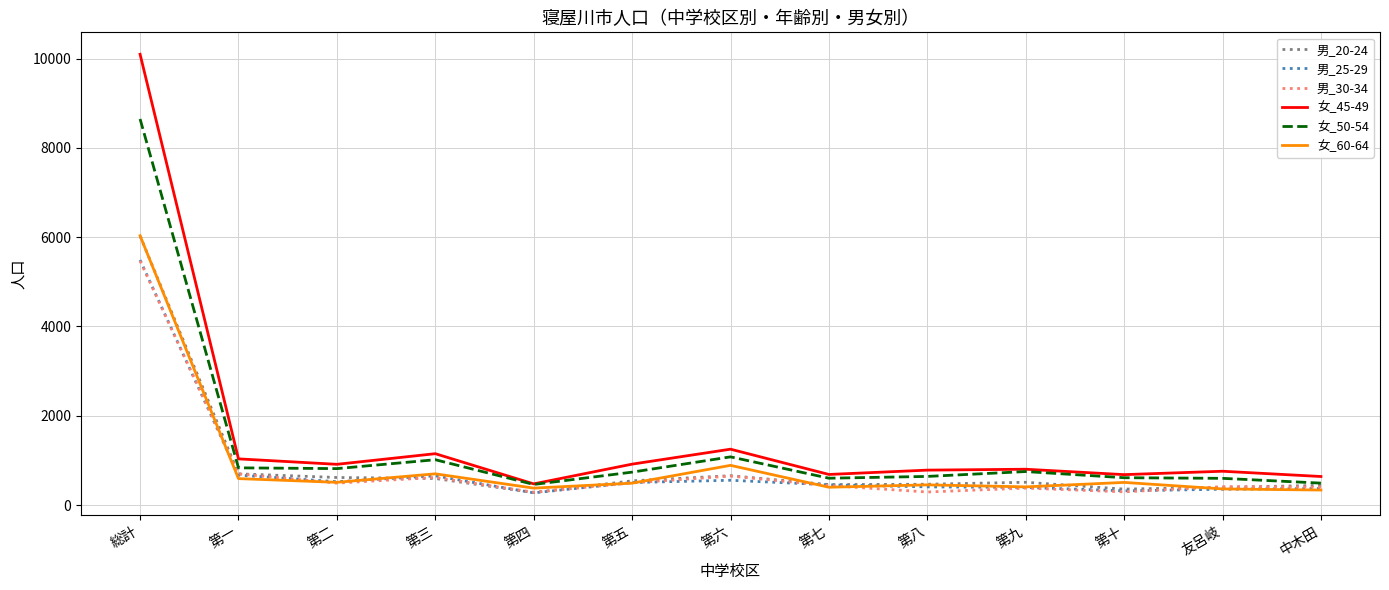

Count the number of categories in the chart.

13